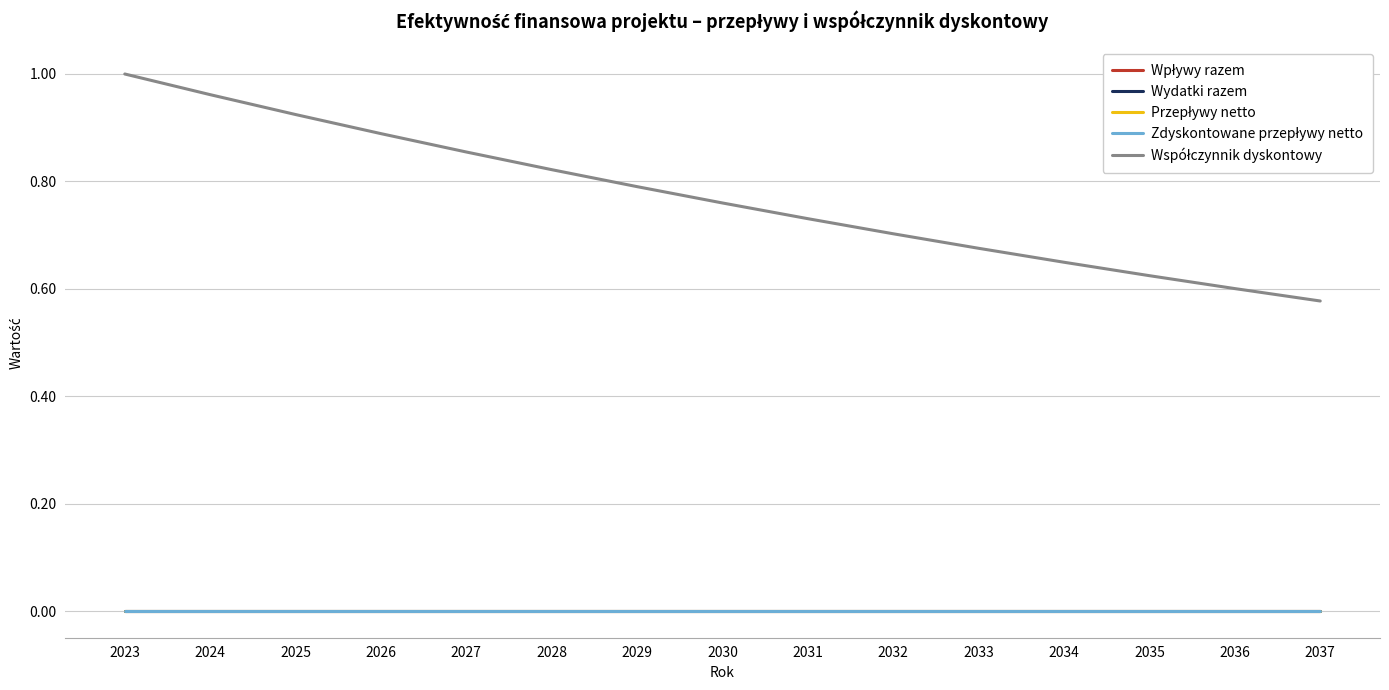

Reading left to right, list all the values displayed in this chart.

Wpływy razem: 0.0	0.0	0.0	0.0	0.0	0.0	0.0	0.0	0.0	0.0	0.0	0.0	0.0	0.0	0.0
Wydatki razem: 0.0	0.0	0.0	0.0	0.0	0.0	0.0	0.0	0.0	0.0	0.0	0.0	0.0	0.0	0.0
Przepływy netto: 0.0	0.0	0.0	0.0	0.0	0.0	0.0	0.0	0.0	0.0	0.0	0.0	0.0	0.0	0.0
Zdyskontowane przepływy netto: 0.0	0.0	0.0	0.0	0.0	0.0	0.0	0.0	0.0	0.0	0.0	0.0	0.0	0.0	0.0
Współczynnik dyskontowy: 1.0	1.0	0.9	0.9	0.9	0.8	0.8	0.8	0.7	0.7	0.7	0.6	0.6	0.6	0.6